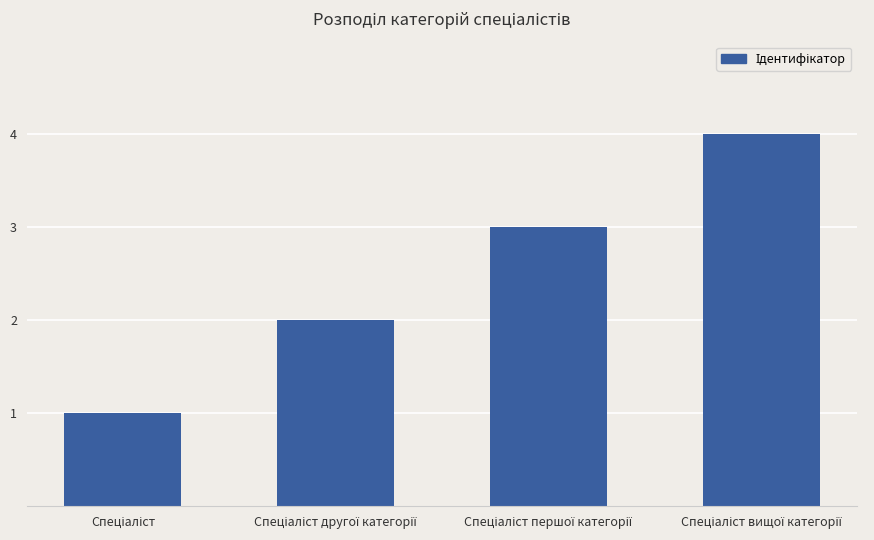

How many data points does each series have?

4